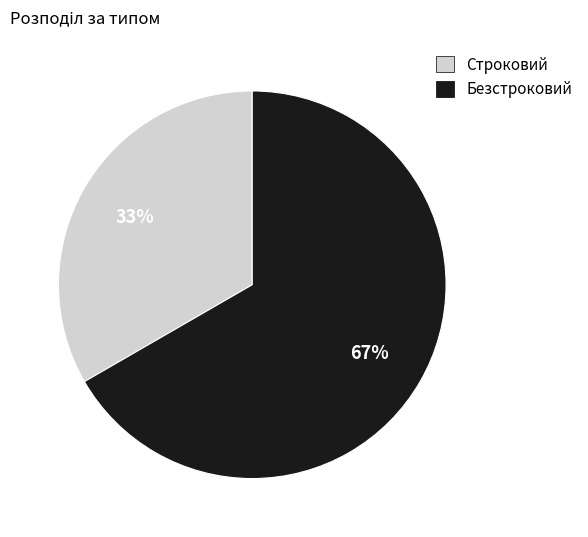

What is the ratio of the value at Строковий to the value at Безстроковий?

0.5